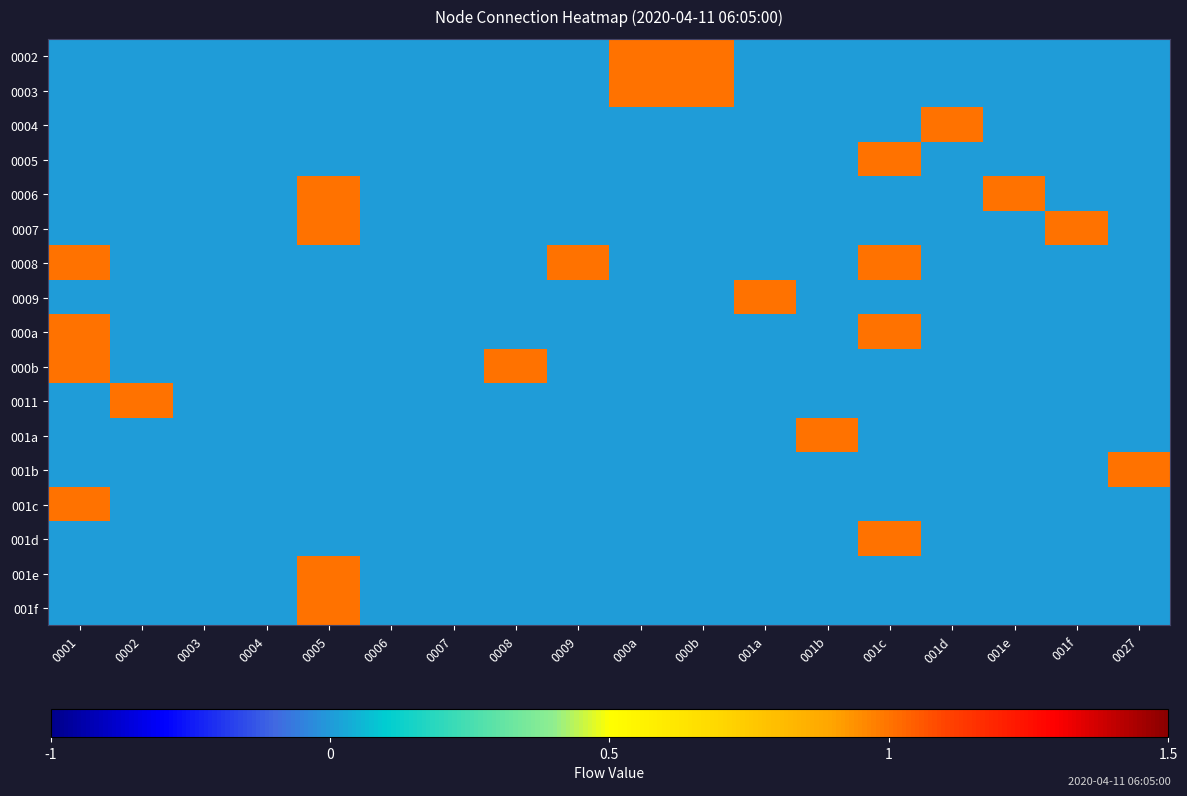

What is the maximum value shown in the chart?

1